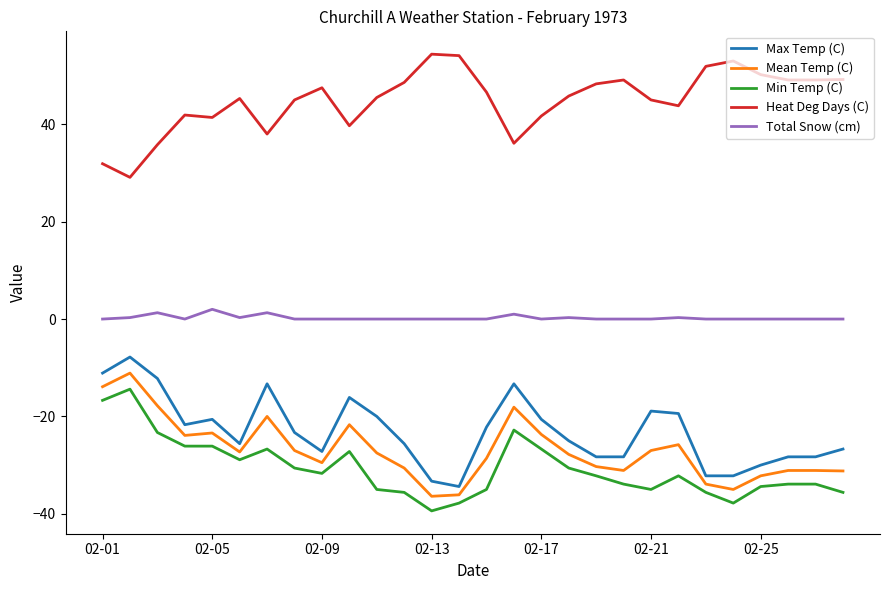

What is the minimum value shown in the chart?

-39.4